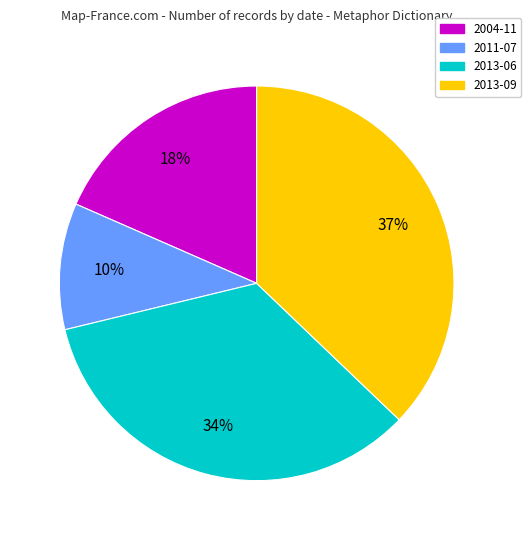

To the nearest percent, what is the difference between the largest and smallest slice percentages?

27%